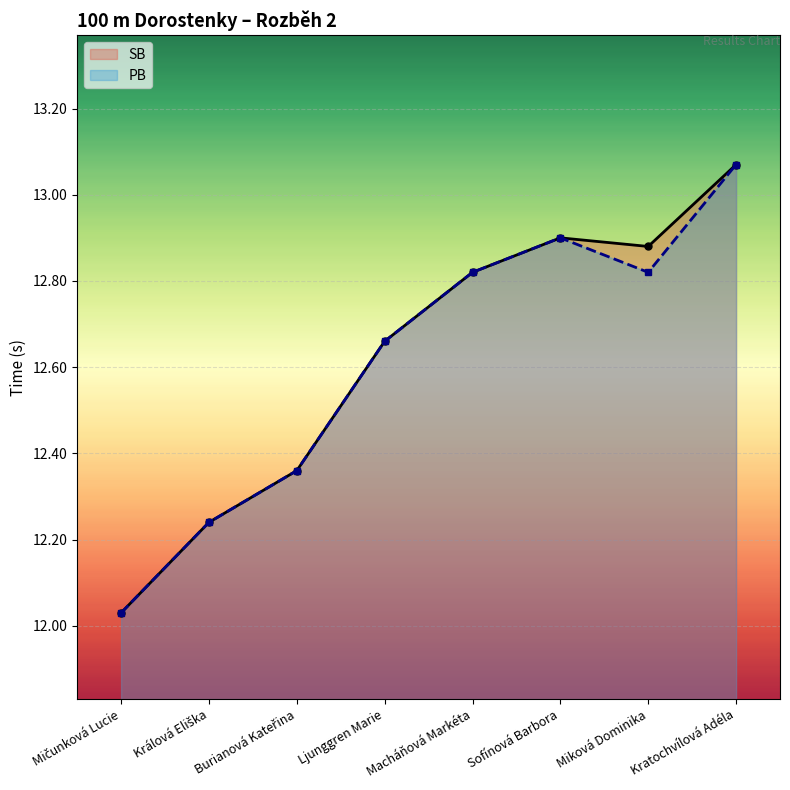

What is the smallest value displayed?

12.0